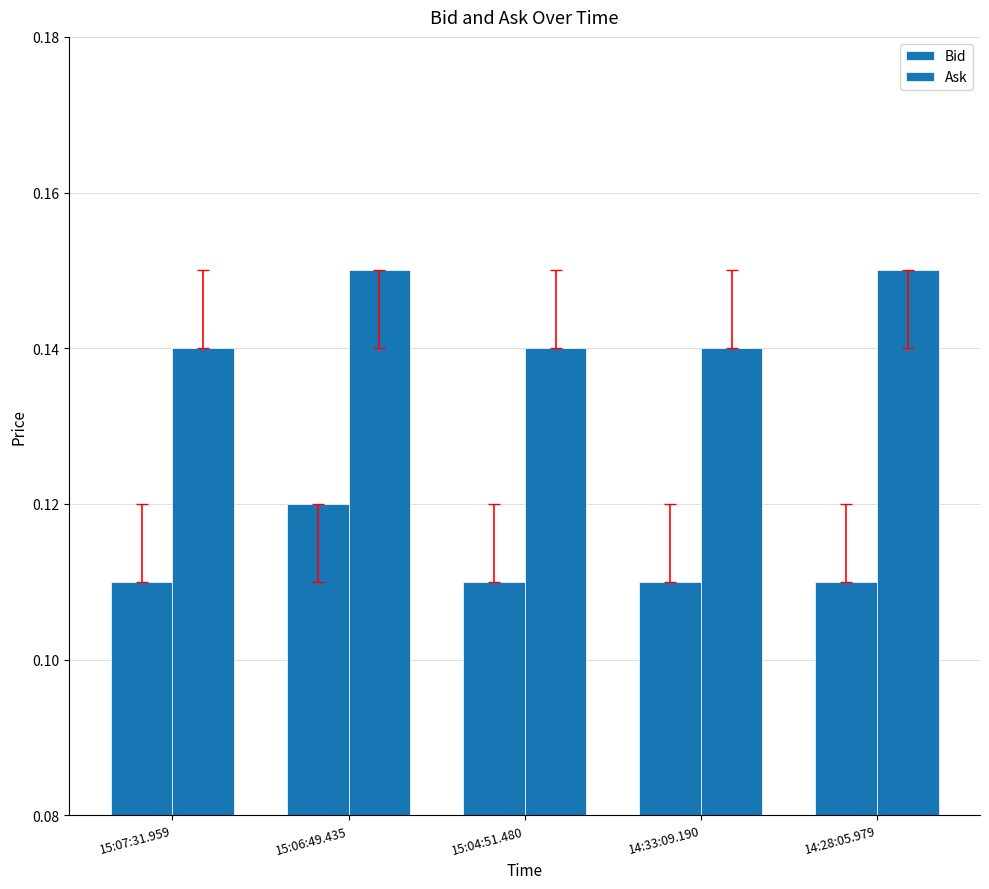

The value of Bid at 15:04:51.480 is 0.1. True or false?

True